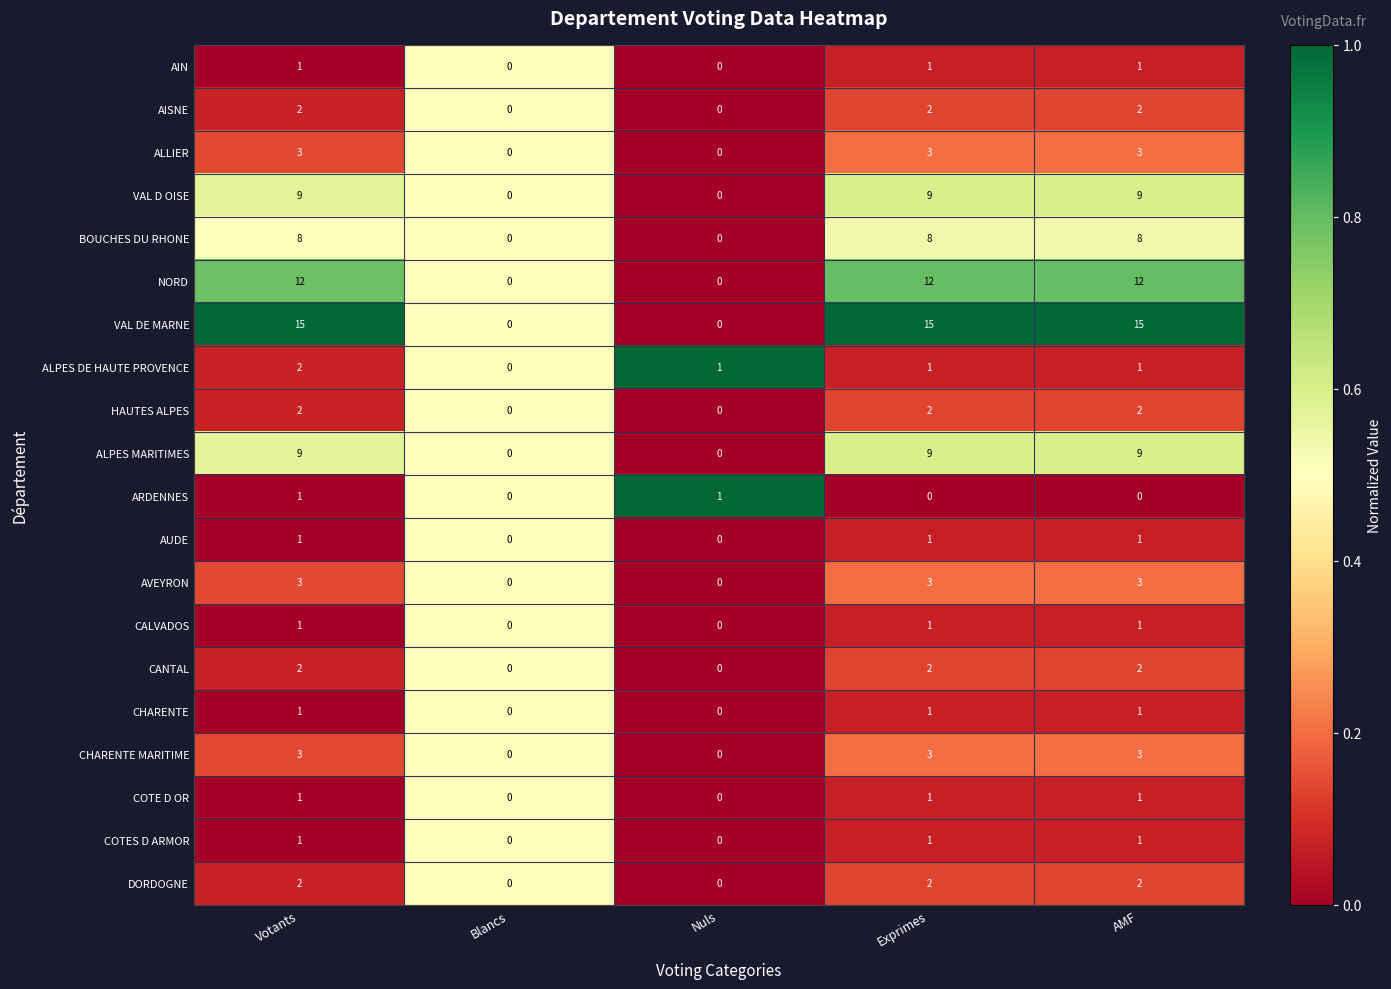

Is the value of CANTAL at Blancs greater than the value of AVEYRON at Votants?

No